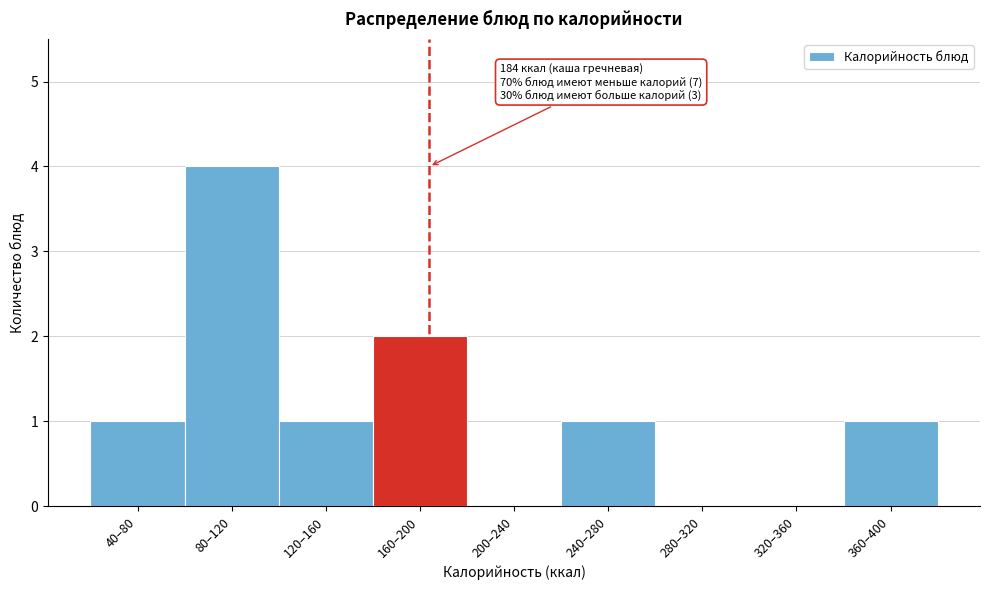

Reading right to left, what are all the values shown in this chart?

360–400=1	320–360=0	280–320=0	240–280=1	200–240=0	160–200=2	120–160=1	80–120=4	40–80=1